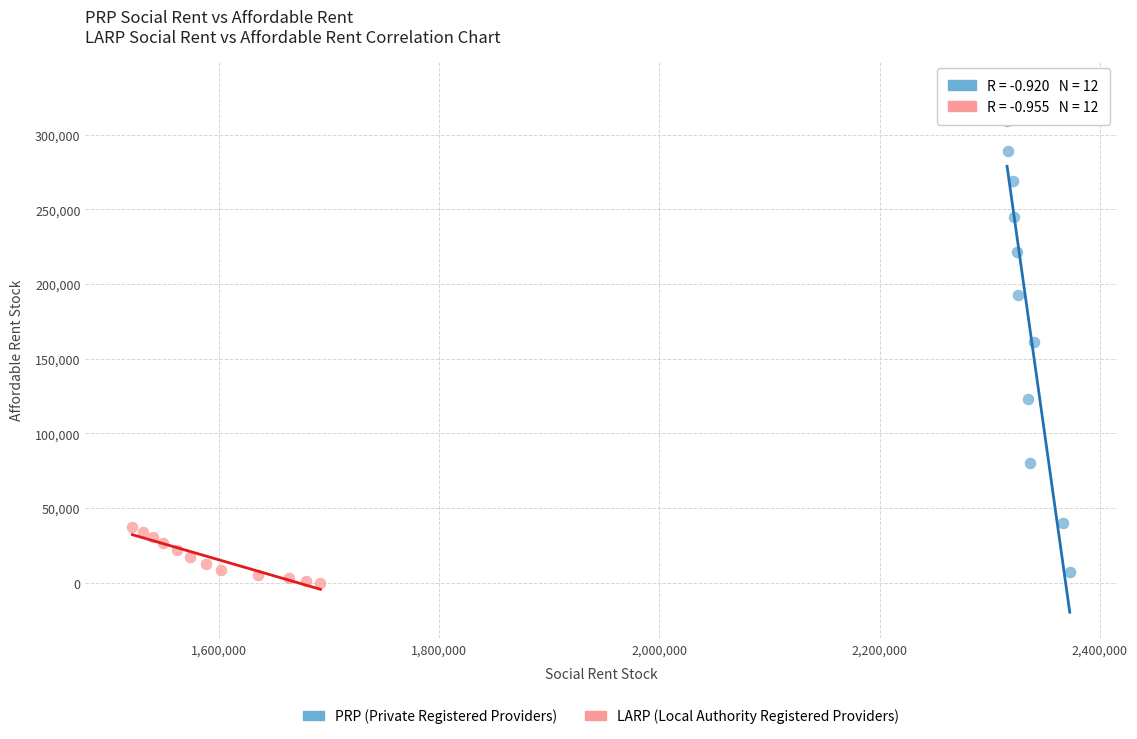

Which series has the largest Y range (max minus min)?

PRP (Private Registered Providers)